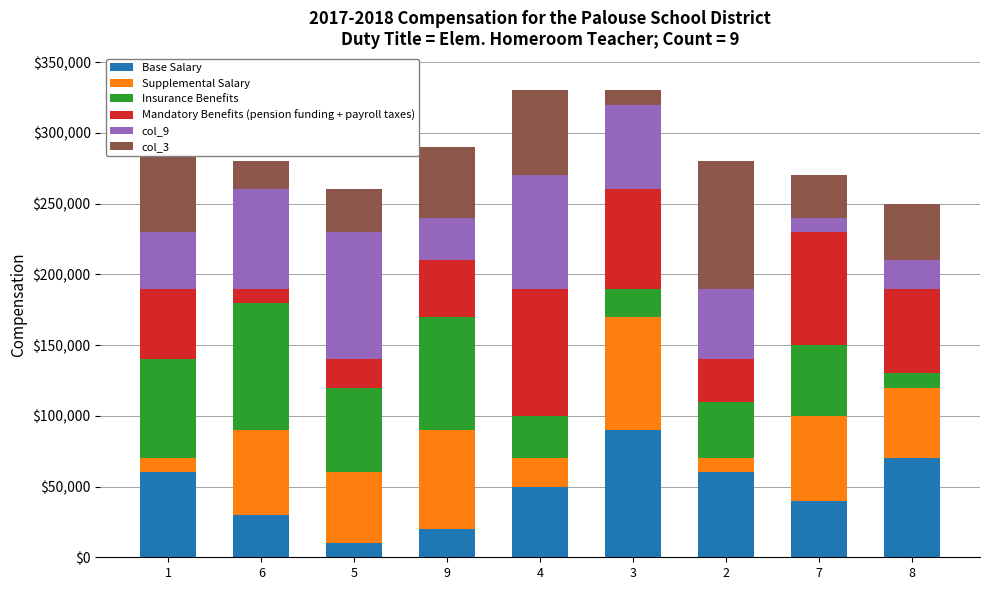

What is the highest value of the Base Salary series?

90000